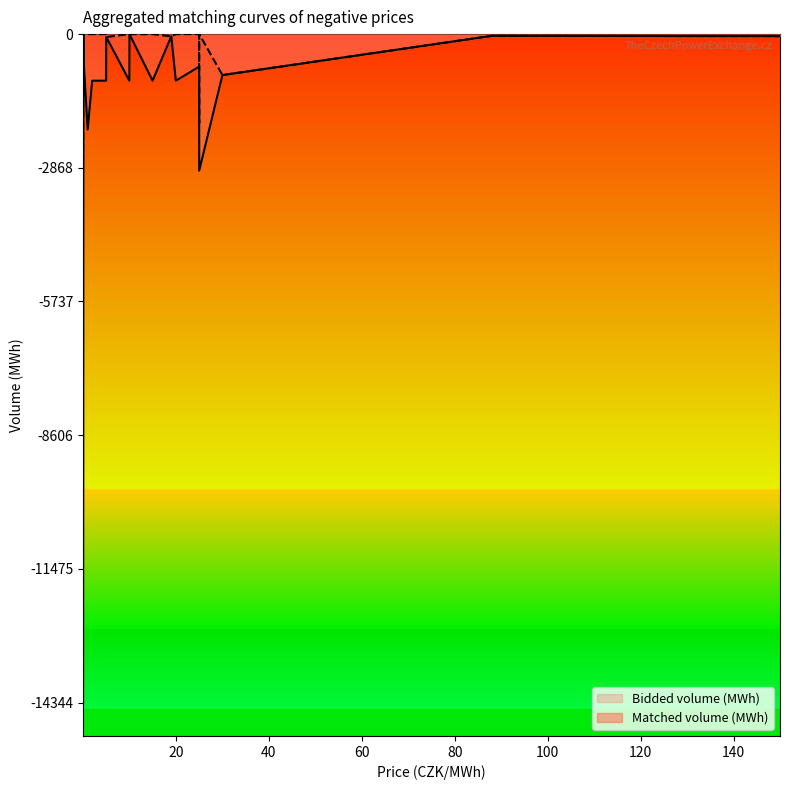

What is the difference between the Matched volume (MWh) values at 5.0 and 25.0?

62.9